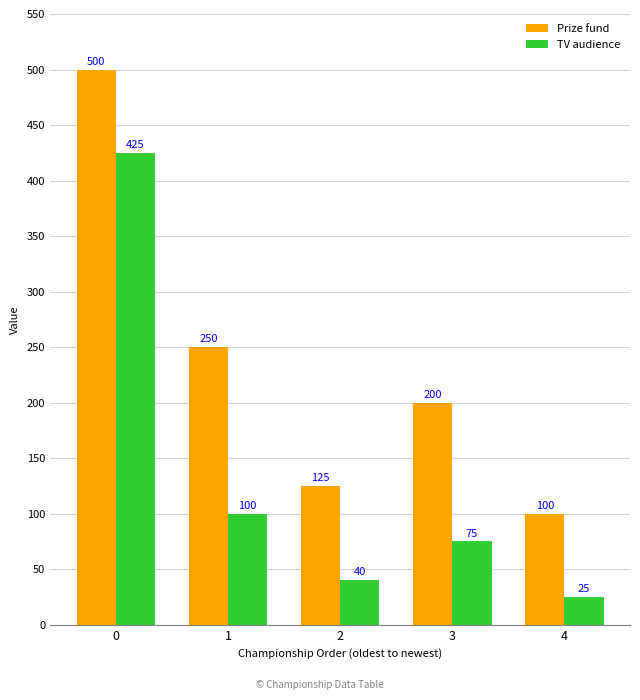

How many groups of bars are there?

5